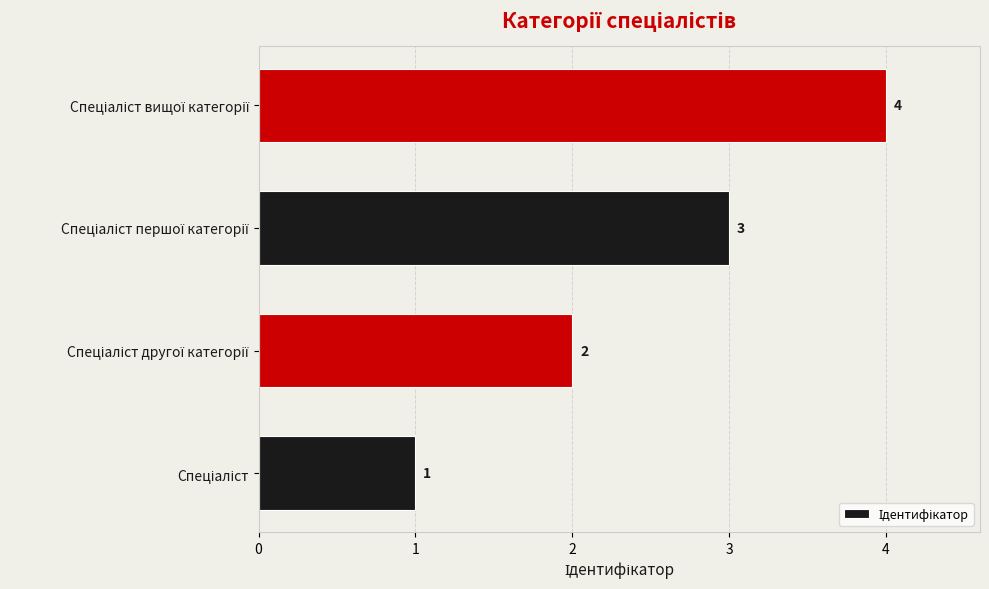

How many data points are less than 3?

2